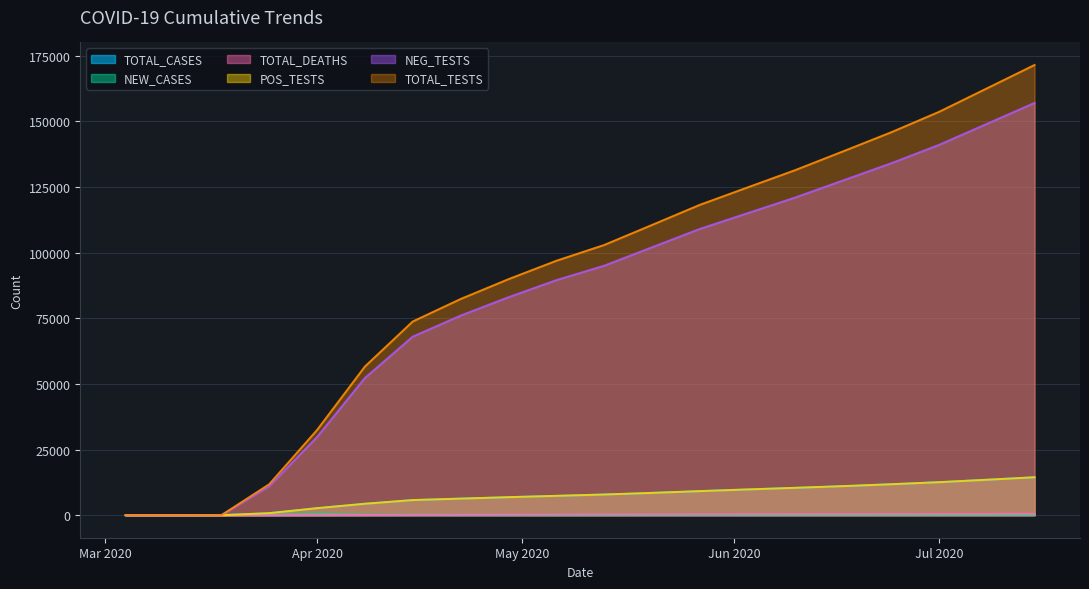

How many data points in TOTAL_DEATHS are above 295?

9